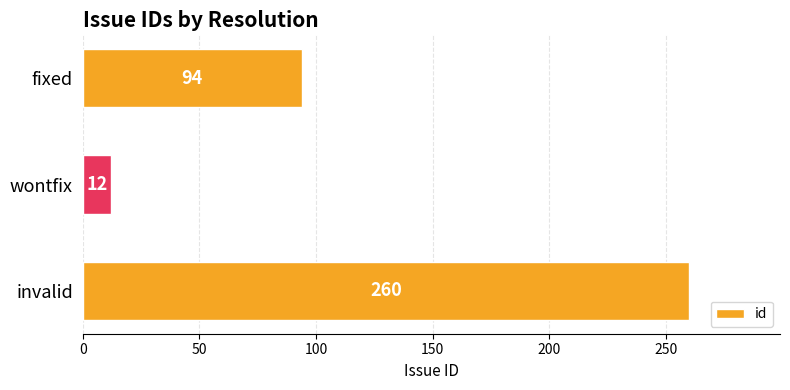

Does the chart contain stacked bars?

No